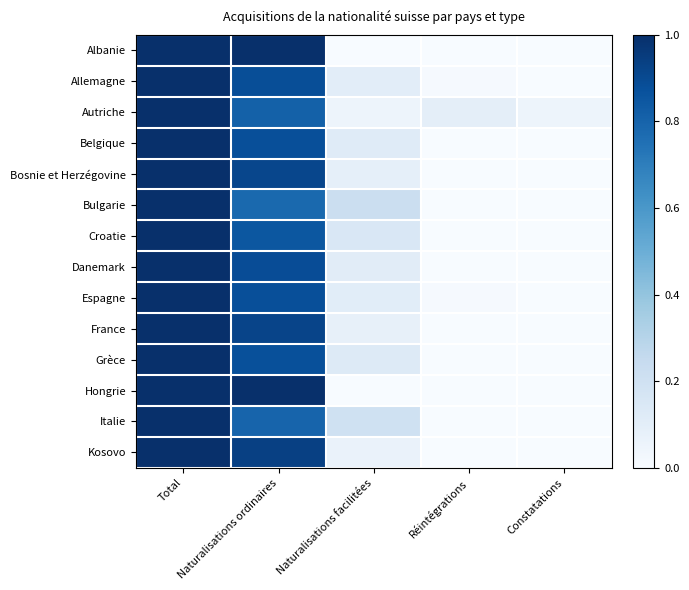

Which category has the lowest value in the Grèce series?

Réintégrations